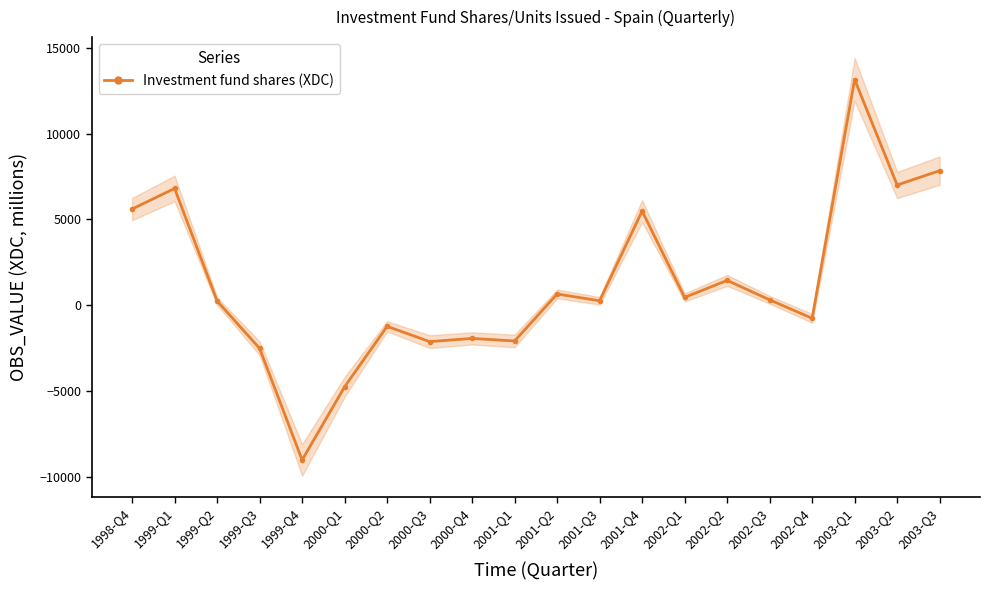

What is the label of the 8th point from the left?

2000-Q3